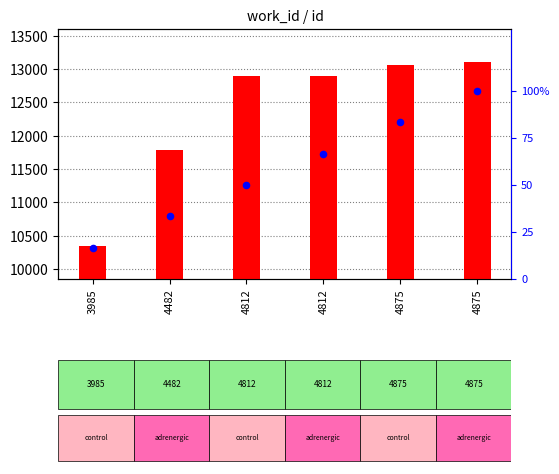

Is the value of percentile rank within the sample at 4875 greater than the value of id value at 4875?

No